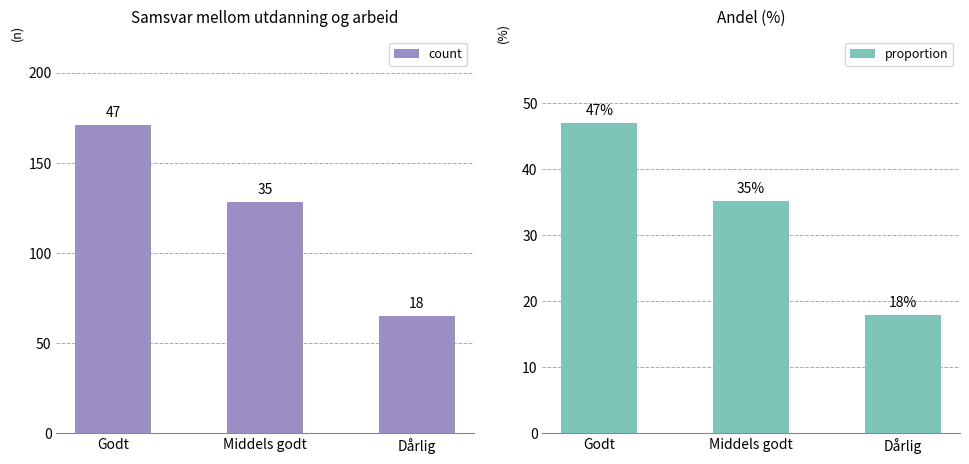

Count the proportion values in the range 0 to 1.

3